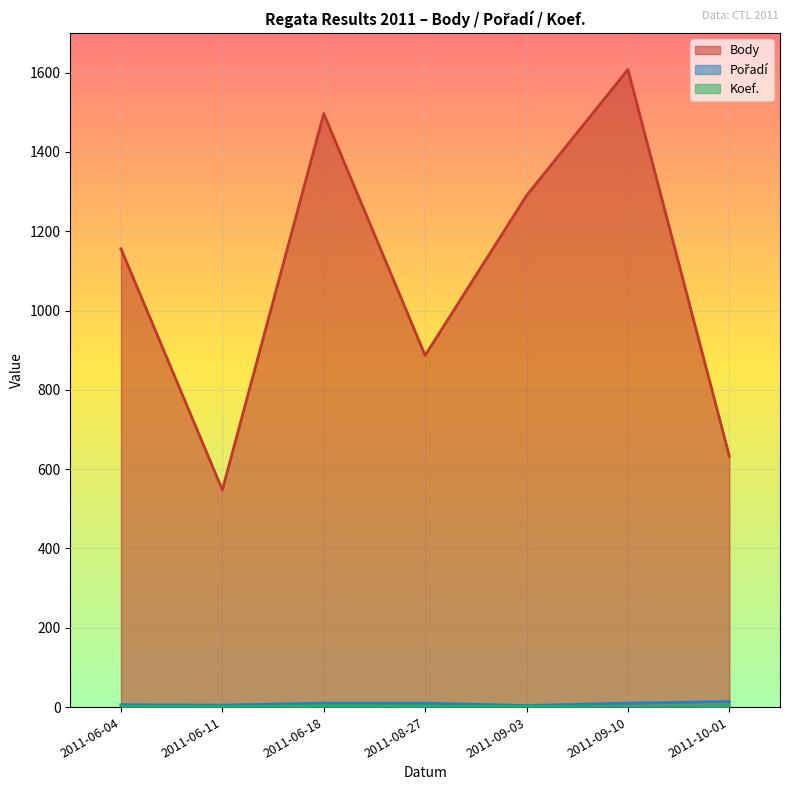

True or false: Koef. and Body cross at least once.

False